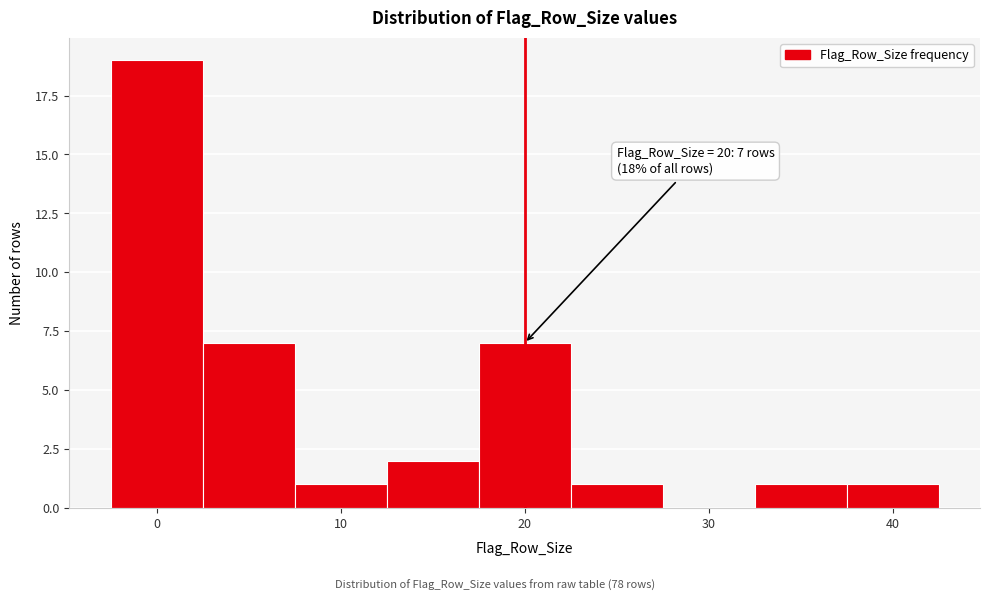

Which range on the x-axis has the tallest bar?

-2.5 to 2.5